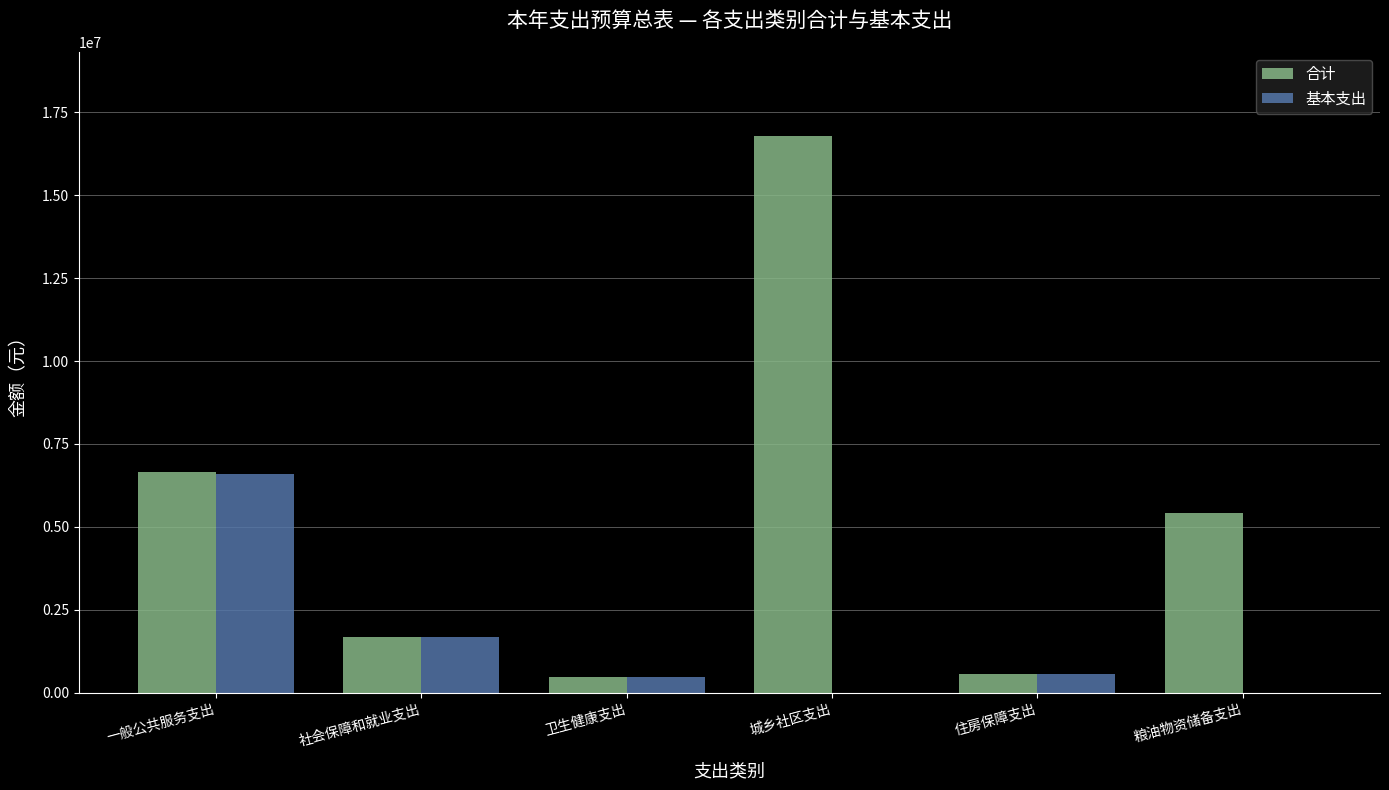

At which label does 基本支出 reach its peak?

一般公共服务支出